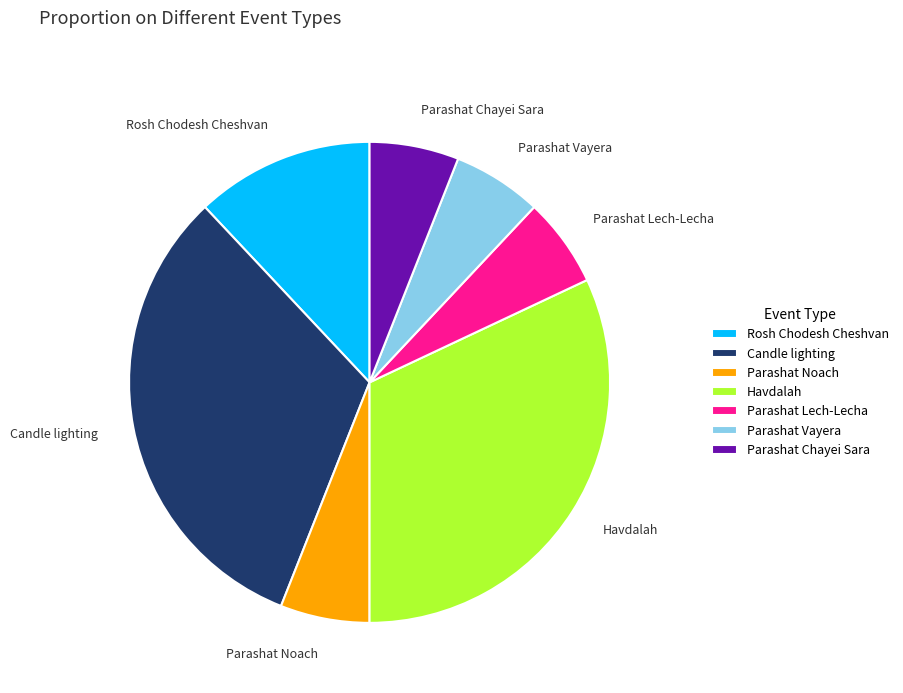

How many segments does this pie chart have?

7